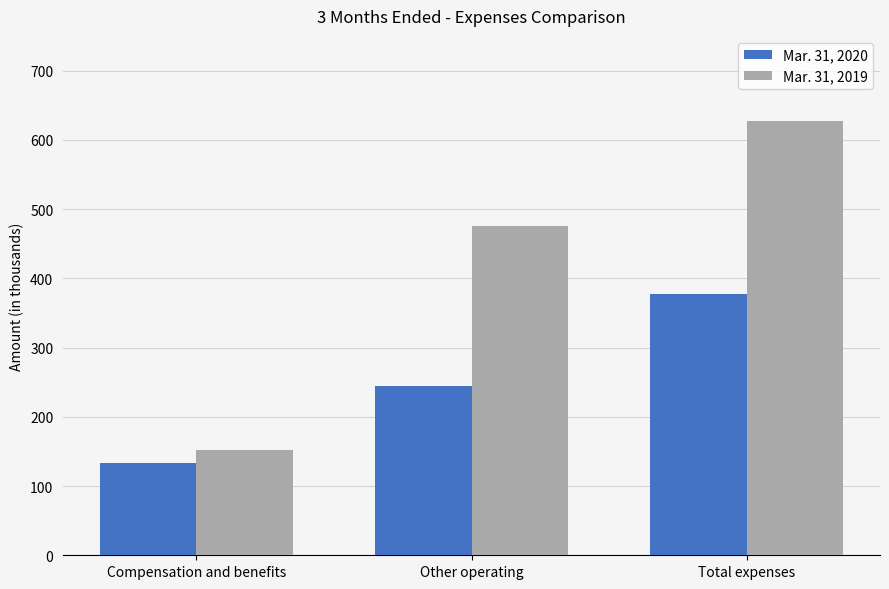

Reading right to left, extract all data points from this chart.

Mar. 31, 2020: Total expenses=377	Other operating=244	Compensation and benefits=133
Mar. 31, 2019: Total expenses=627	Other operating=475	Compensation and benefits=152